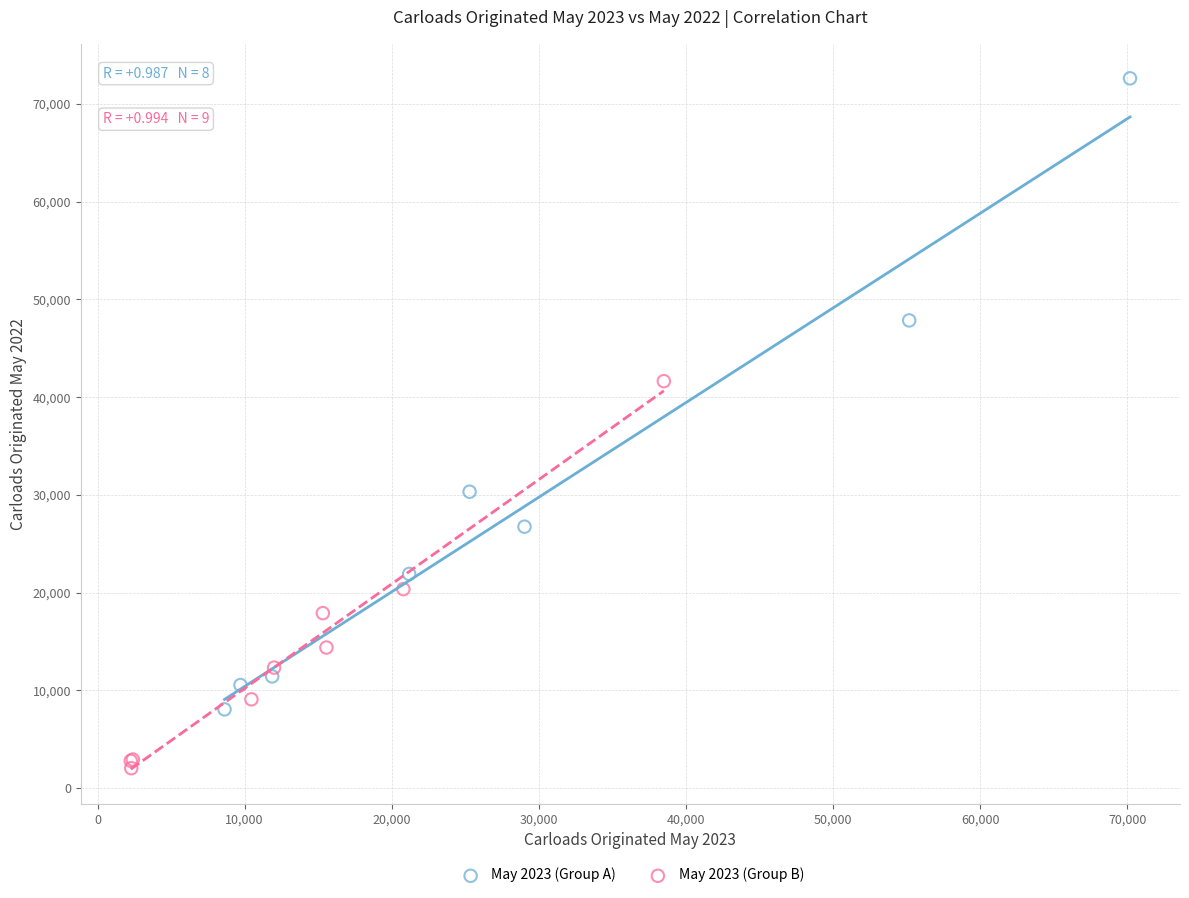

Which series has the widest spread of Y values?

May 2023 (Group A)